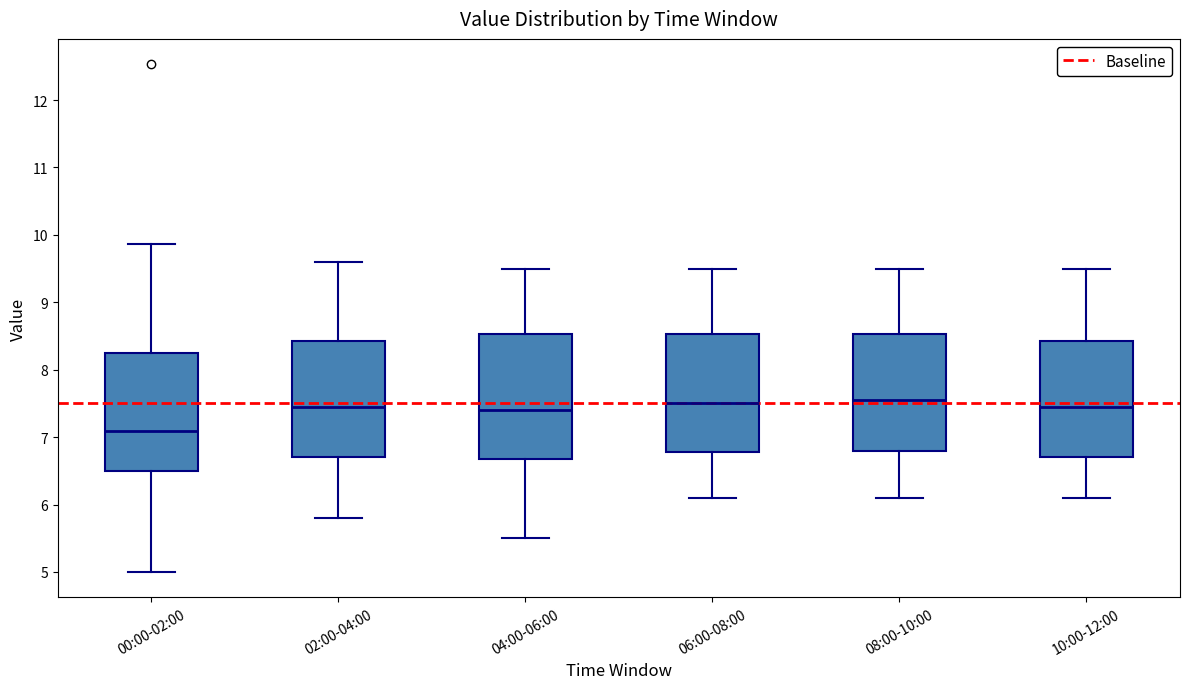

Reading left to right, read every box against the y-axis: the position of its median line, the range the box covers, and the ends of its whiskers. The values are not printed on the chart, so give them approximately, as read against the axis.

00:00-02:00: median 7.1, box 6.5 to 8.2, whiskers 5.0 to 9.9
02:00-04:00: median 7.5, box 6.7 to 8.4, whiskers 5.8 to 9.6
04:00-06:00: median 7.4, box 6.7 to 8.5, whiskers 5.5 to 9.5
06:00-08:00: median 7.5, box 6.8 to 8.5, whiskers 6.1 to 9.5
08:00-10:00: median 7.6, box 6.8 to 8.5, whiskers 6.1 to 9.5
10:00-12:00: median 7.5, box 6.7 to 8.4, whiskers 6.1 to 9.5